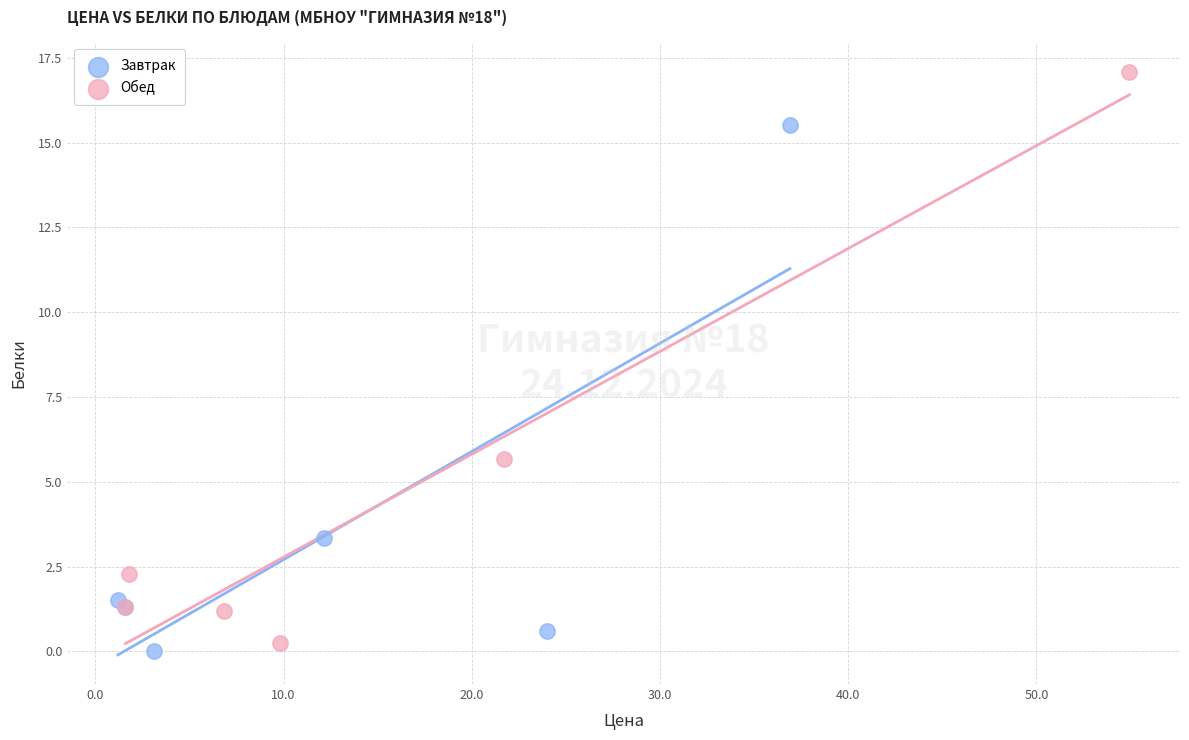

Which series contains the highest Y value?

Обед